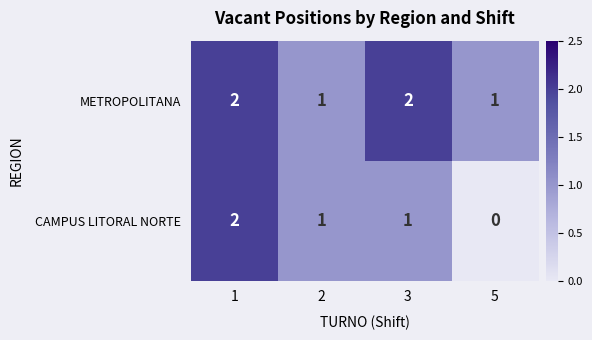

What is the sum of the METROPOLITANA values at 1 and 2?

3